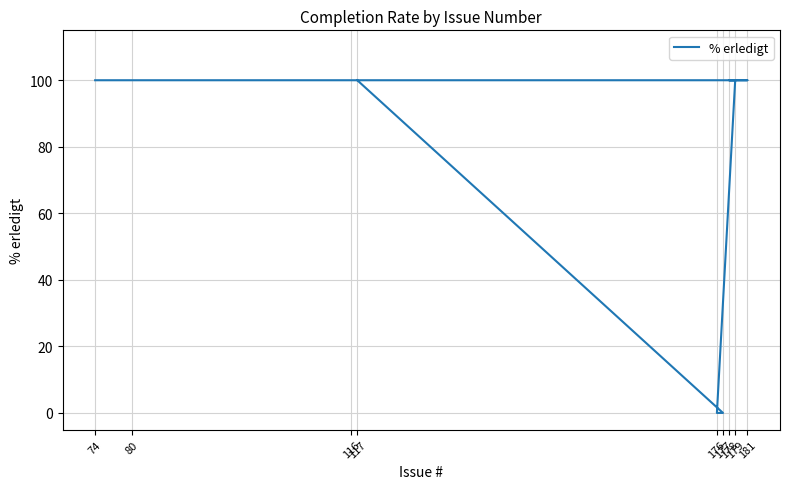

Rank the categories by value from highest to lowest.

74, 80, 116, 181, 178, 179, 117, 176, 177